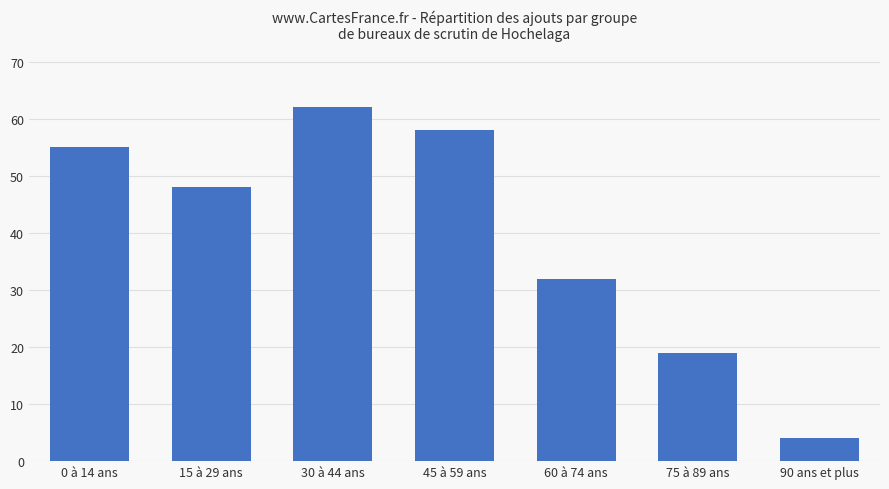

Reading right to left, extract all data points from this chart.

4	19	32	58	62	48	55